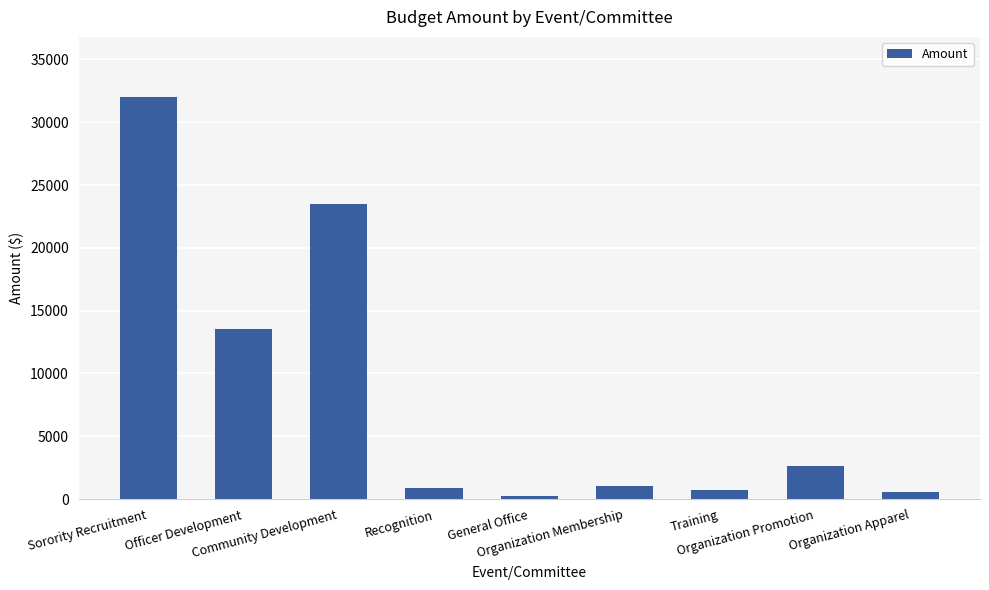

What is the average value?

8353